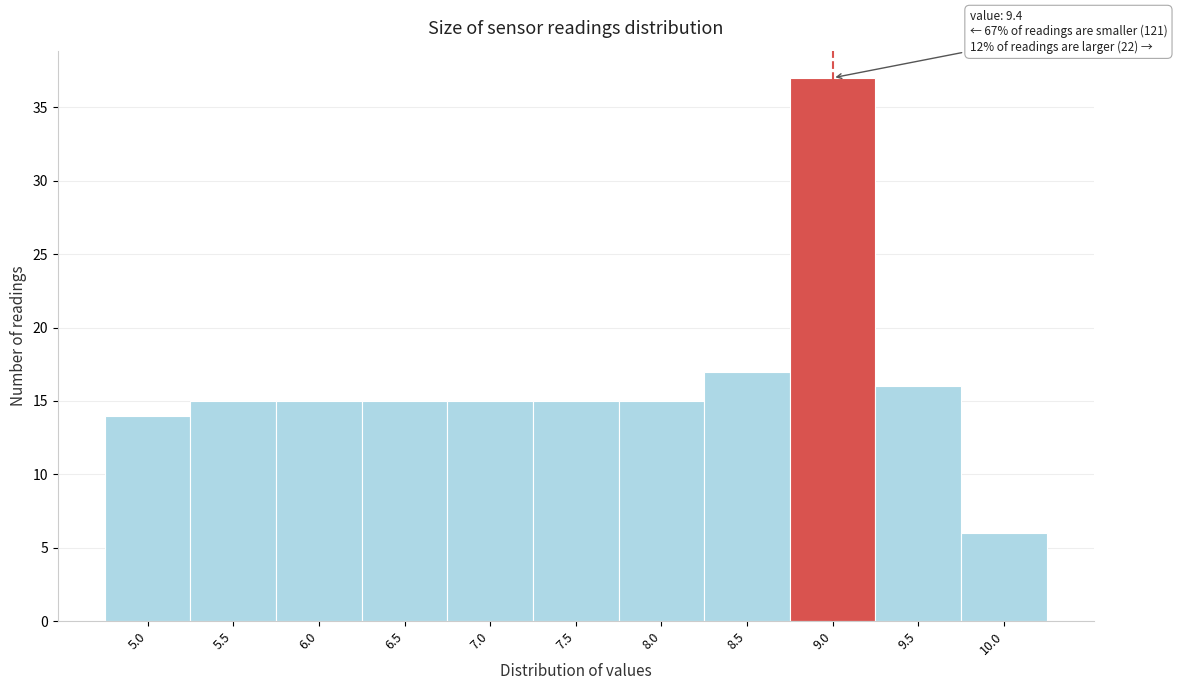

Reading right to left, what are all the values shown in this chart?

6	16	37	17	15	15	15	15	15	15	14